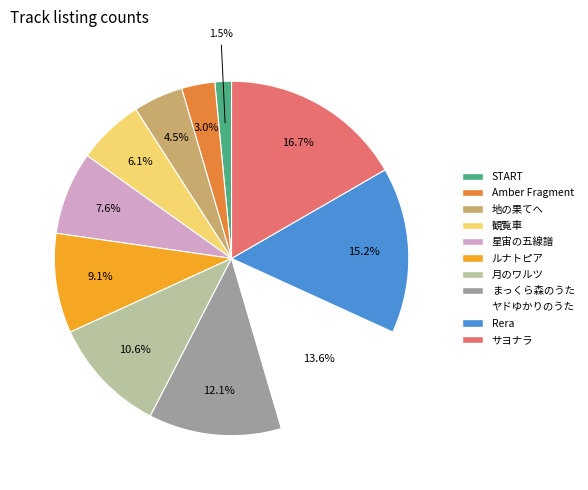

Which category has the smallest portion of the pie?

START